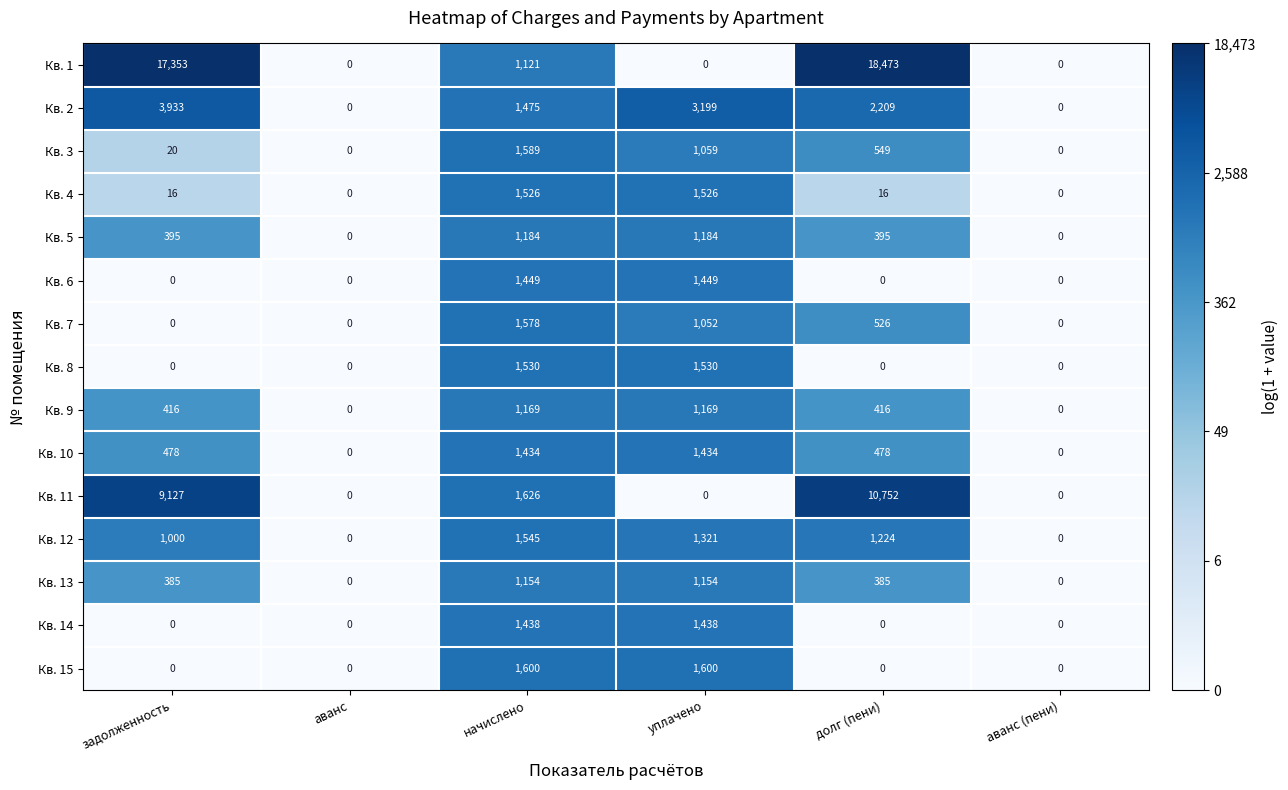

Which category has the highest value across all series?

долг (пени)